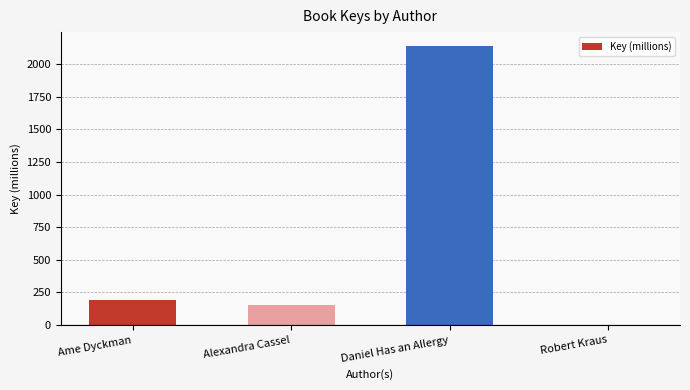

What is the change in value from Alexandra Cassel to Robert Kraus?

-151.9